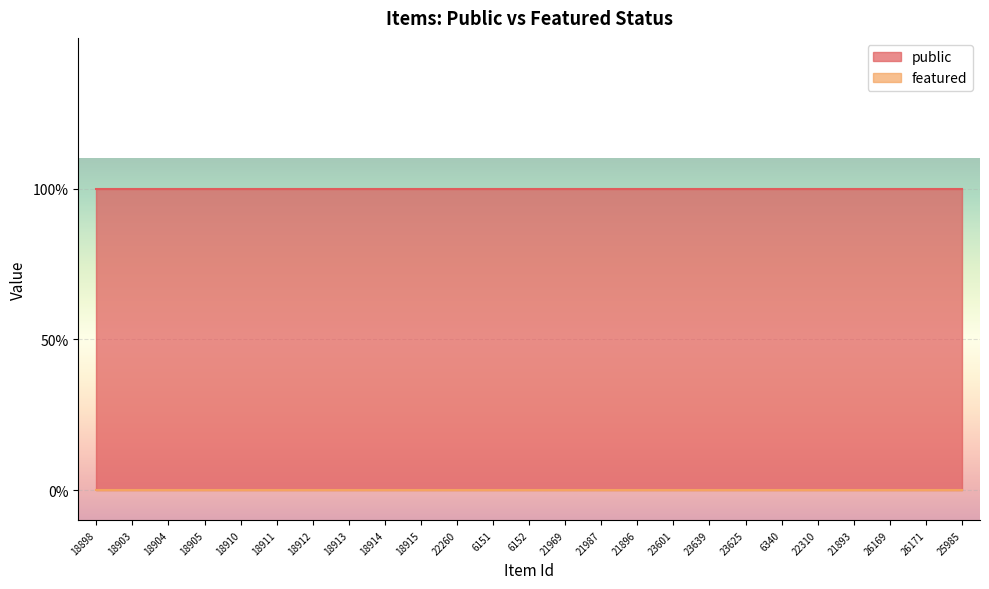

True or false: featured and public cross at least once.

False